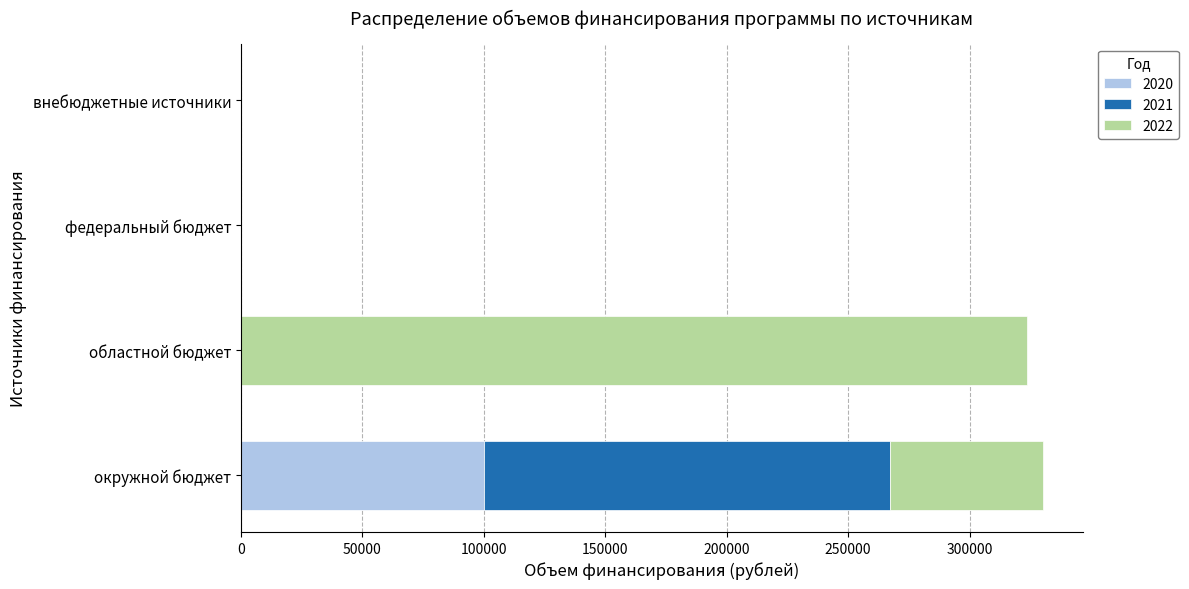

The value of 2020 at окружной бюджет is 100000.0. True or false?

True